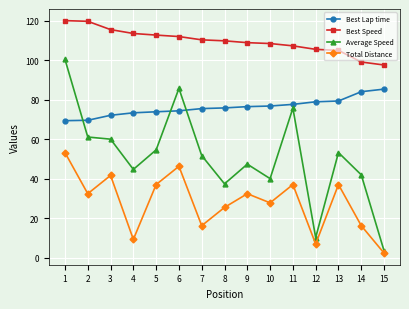

The value of Total Distance at 6 is 46.3. True or false?

True